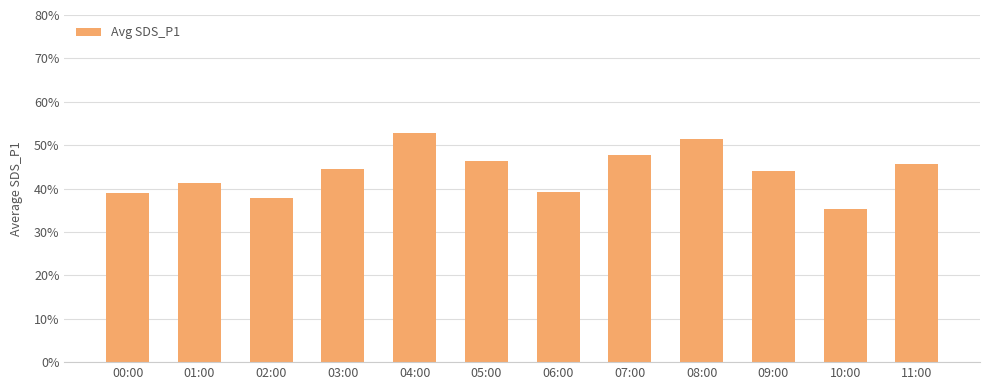

What is the label of the 11th bar from the right?

01:00